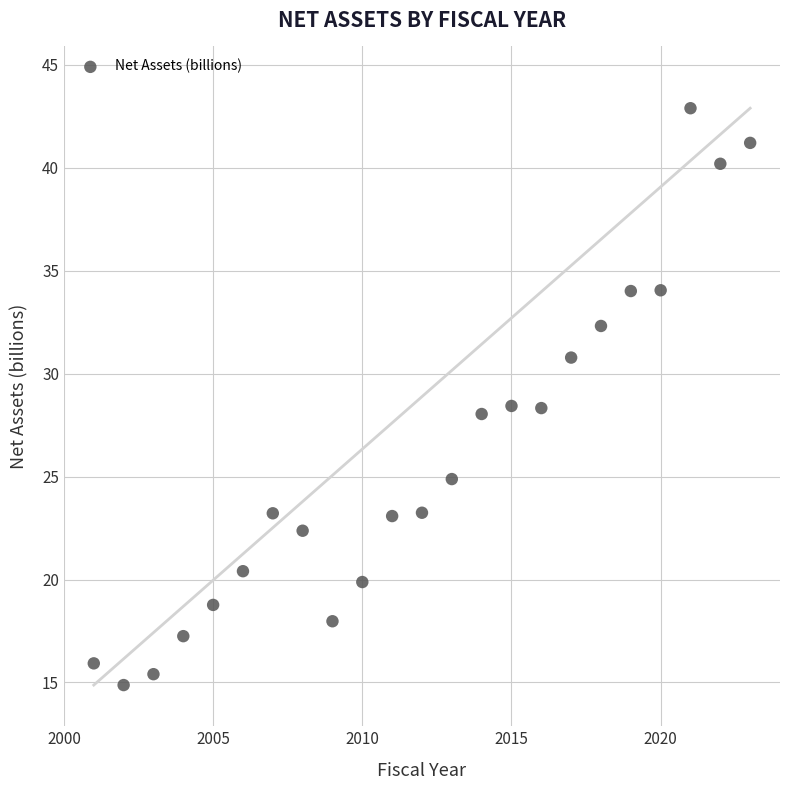

What is the range of Y values (max minus min)?

28.0